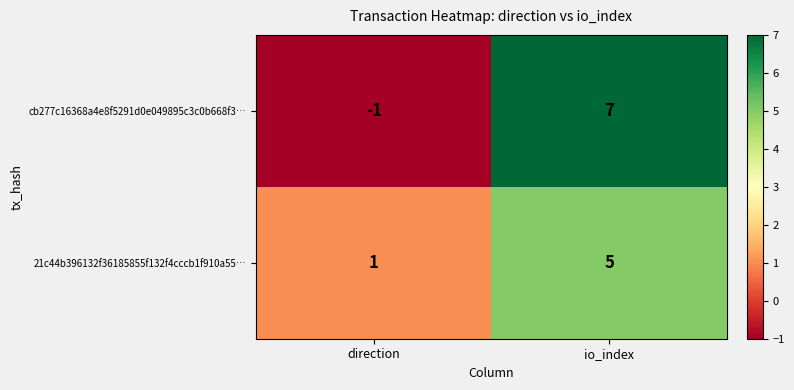

What value does the 21c44b396132f36185855f132f4cccb1f910a55… series have at io_index?

5